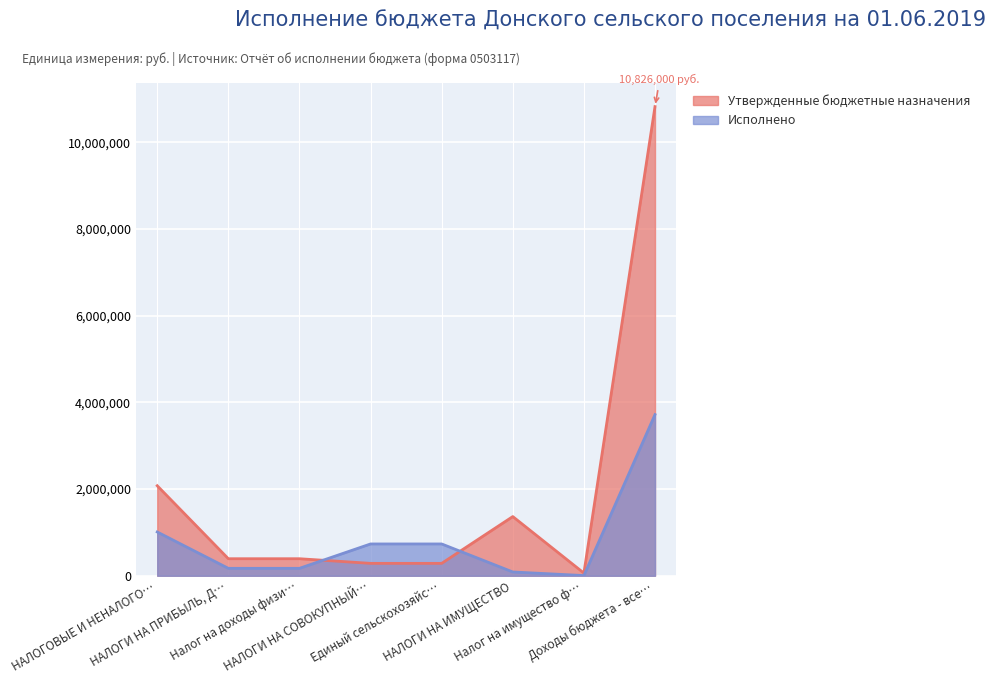

Does the chart display data point markers on the line(s)?

No